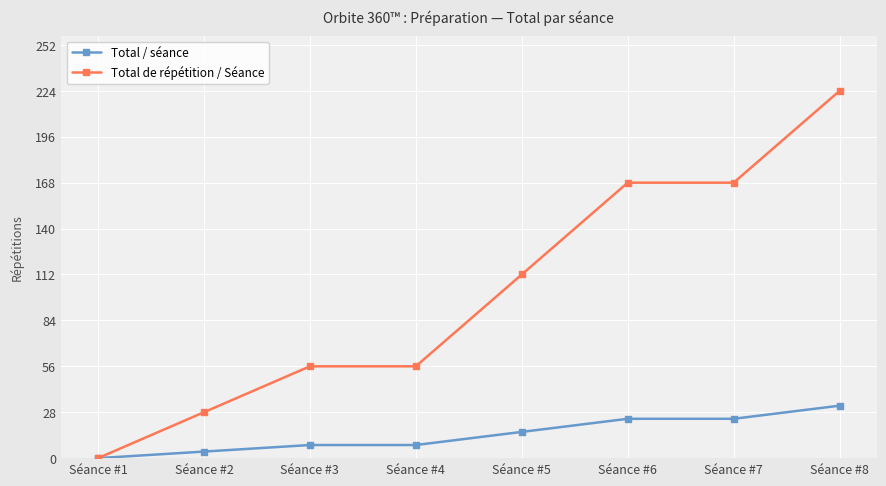

True or false: Total de répétition / Séance has a value of 168 at Séance #7.

True